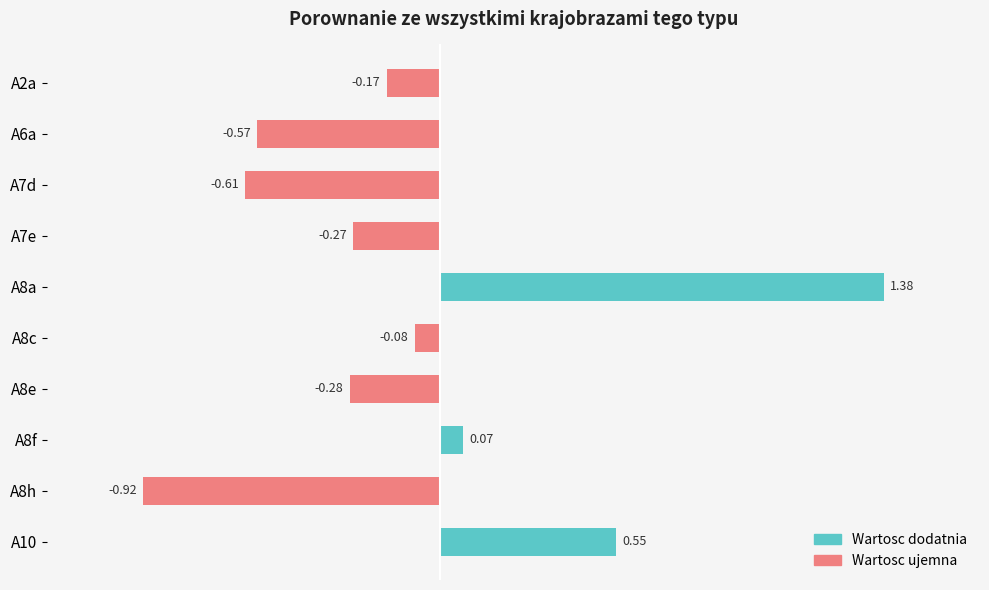

List the labels in order of value, largest first.

A8a, A10, A8f, A8c, A2a, A7e, A8e, A6a, A7d, A8h